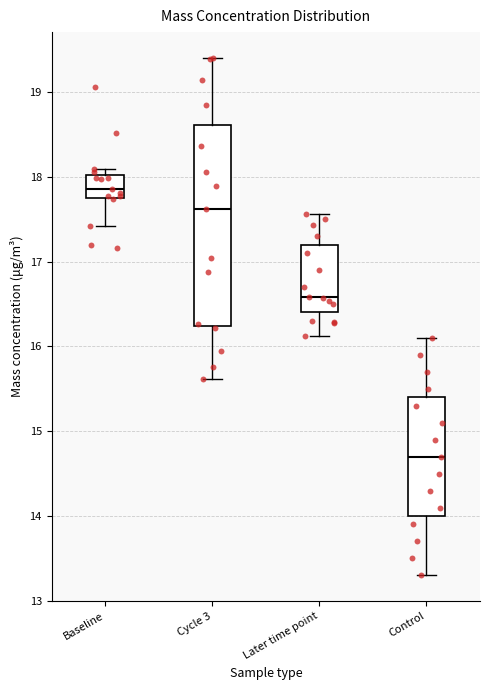

Where does the median line of the box for Cycle 3 sit on the y-axis? The values are not printed on the chart, so give them approximately, as read against the axis.

17.6